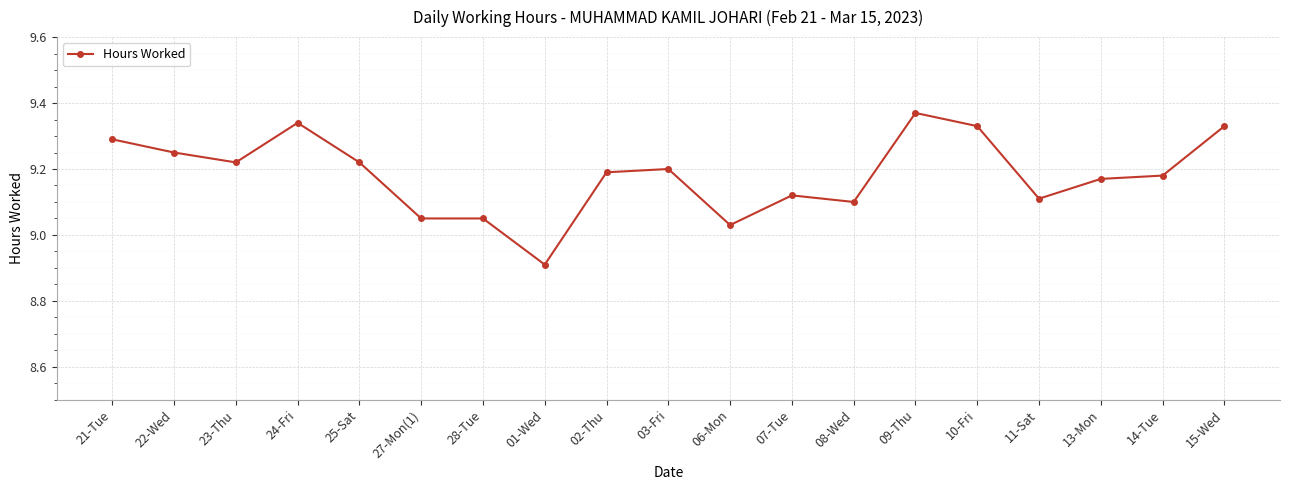

What is the smallest value displayed?

8.9